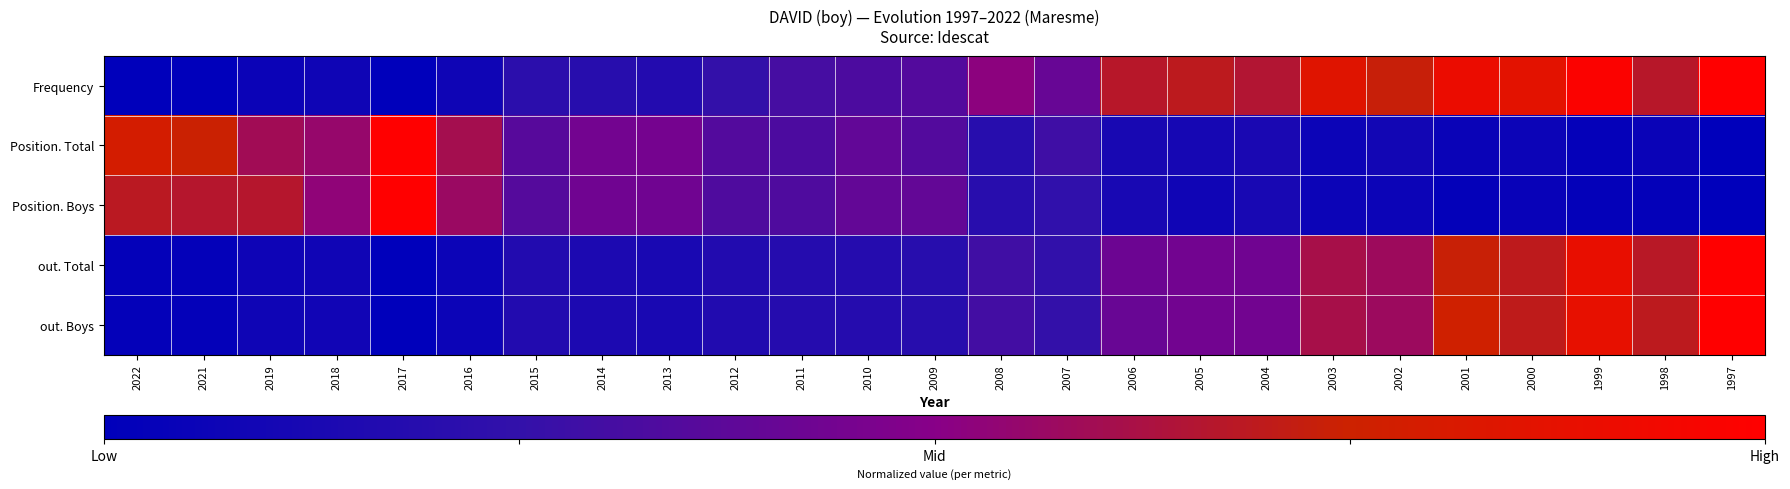

Reading left to right, transcribe all the data shown in this chart.

Frequency: 2022=0.0	2021=0.0	2019=0.1	2018=0.1	2017=0.0	2016=0.1	2015=0.2	2014=0.2	2013=0.2	2012=0.2	2011=0.3	2010=0.3	2009=0.3	2008=0.5	2007=0.4	2006=0.7	2005=0.7	2004=0.7	2003=0.8	2002=0.7	2001=0.9	2000=0.9	1999=1.0	1998=0.7	1997=1.0
Position. Total: 2022=0.8	2021=0.7	2019=0.6	2018=0.6	2017=1.0	2016=0.6	2015=0.4	2014=0.4	2013=0.4	2012=0.3	2011=0.3	2010=0.4	2009=0.3	2008=0.2	2007=0.3	2006=0.1	2005=0.1	2004=0.1	2003=0.1	2002=0.1	2001=0.1	2000=0.1	1999=0.0	1998=0.1	1997=0.0
Position. Boys: 2022=0.7	2021=0.7	2019=0.7	2018=0.5	2017=1.0	2016=0.6	2015=0.4	2014=0.4	2013=0.4	2012=0.3	2011=0.3	2010=0.4	2009=0.4	2008=0.2	2007=0.2	2006=0.1	2005=0.1	2004=0.1	2003=0.1	2002=0.1	2001=0.0	2000=0.0	1999=0.0	1998=0.0	1997=0.0
out. Total: 2022=0.0	2021=0.0	2019=0.1	2018=0.1	2017=0.0	2016=0.1	2015=0.2	2014=0.1	2013=0.1	2012=0.2	2011=0.2	2010=0.2	2009=0.2	2008=0.3	2007=0.2	2006=0.4	2005=0.4	2004=0.4	2003=0.6	2002=0.6	2001=0.7	2000=0.7	1999=0.9	1998=0.7	1997=1.0
out. Boys: 2022=0.0	2021=0.0	2019=0.1	2018=0.1	2017=0.0	2016=0.1	2015=0.2	2014=0.1	2013=0.1	2012=0.2	2011=0.2	2010=0.2	2009=0.2	2008=0.3	2007=0.3	2006=0.4	2005=0.4	2004=0.4	2003=0.6	2002=0.6	2001=0.8	2000=0.7	1999=0.9	1998=0.7	1997=1.0